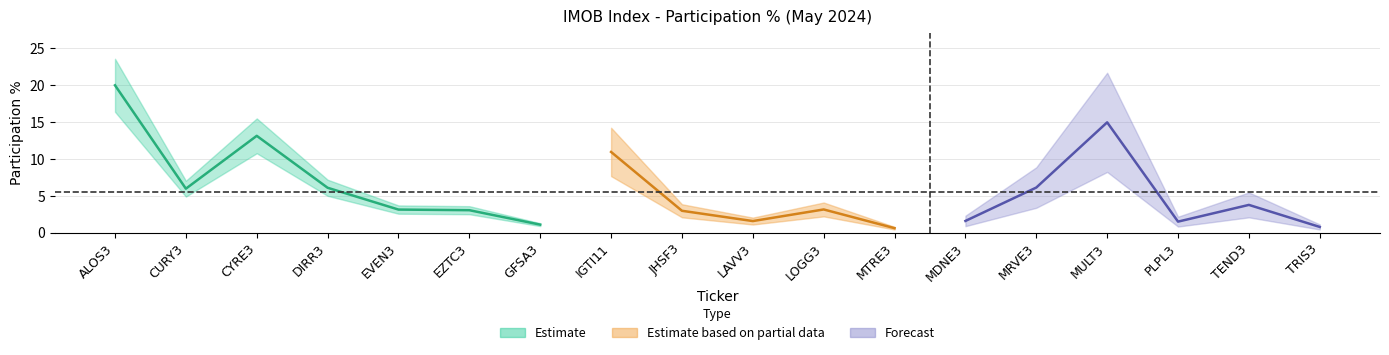

How many categories are shown in the chart?

18